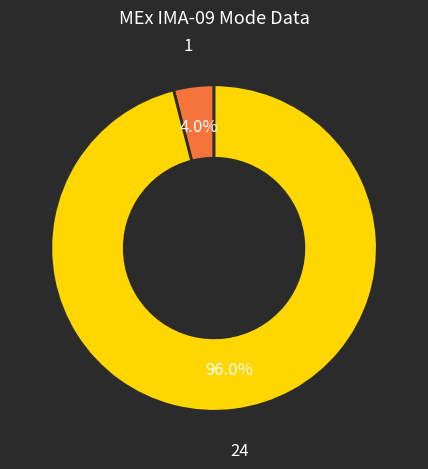

Does any single category account for the majority?

Yes